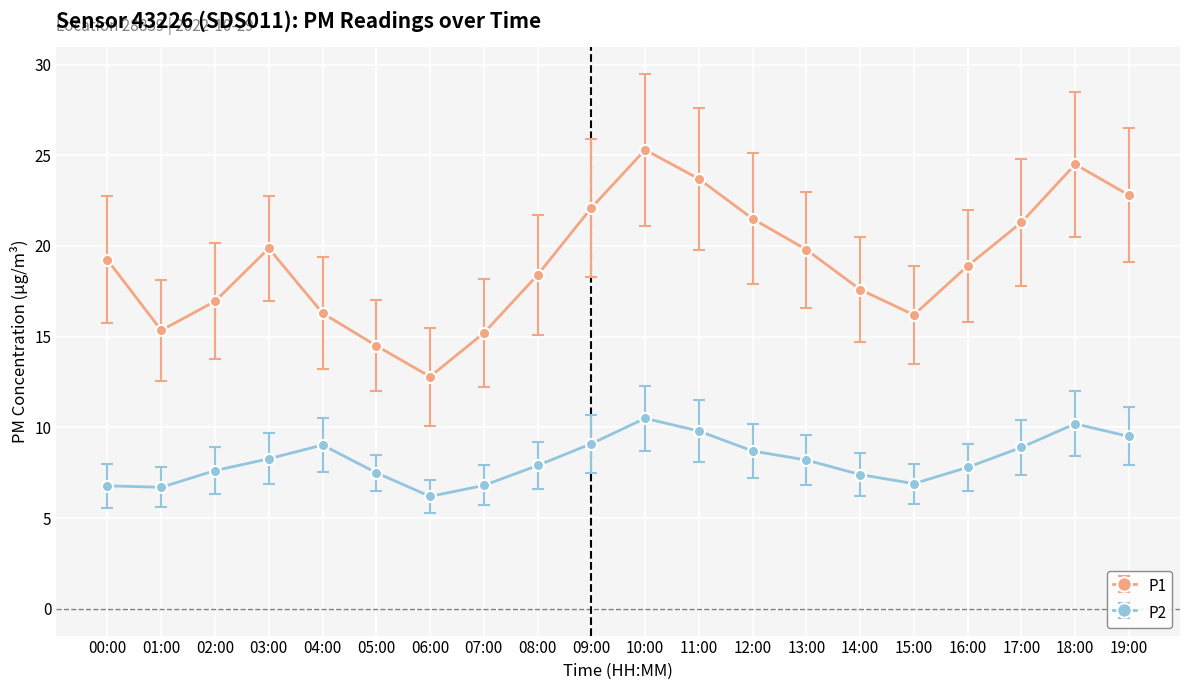

True or false: P1 and P2 intersect in this chart.

False